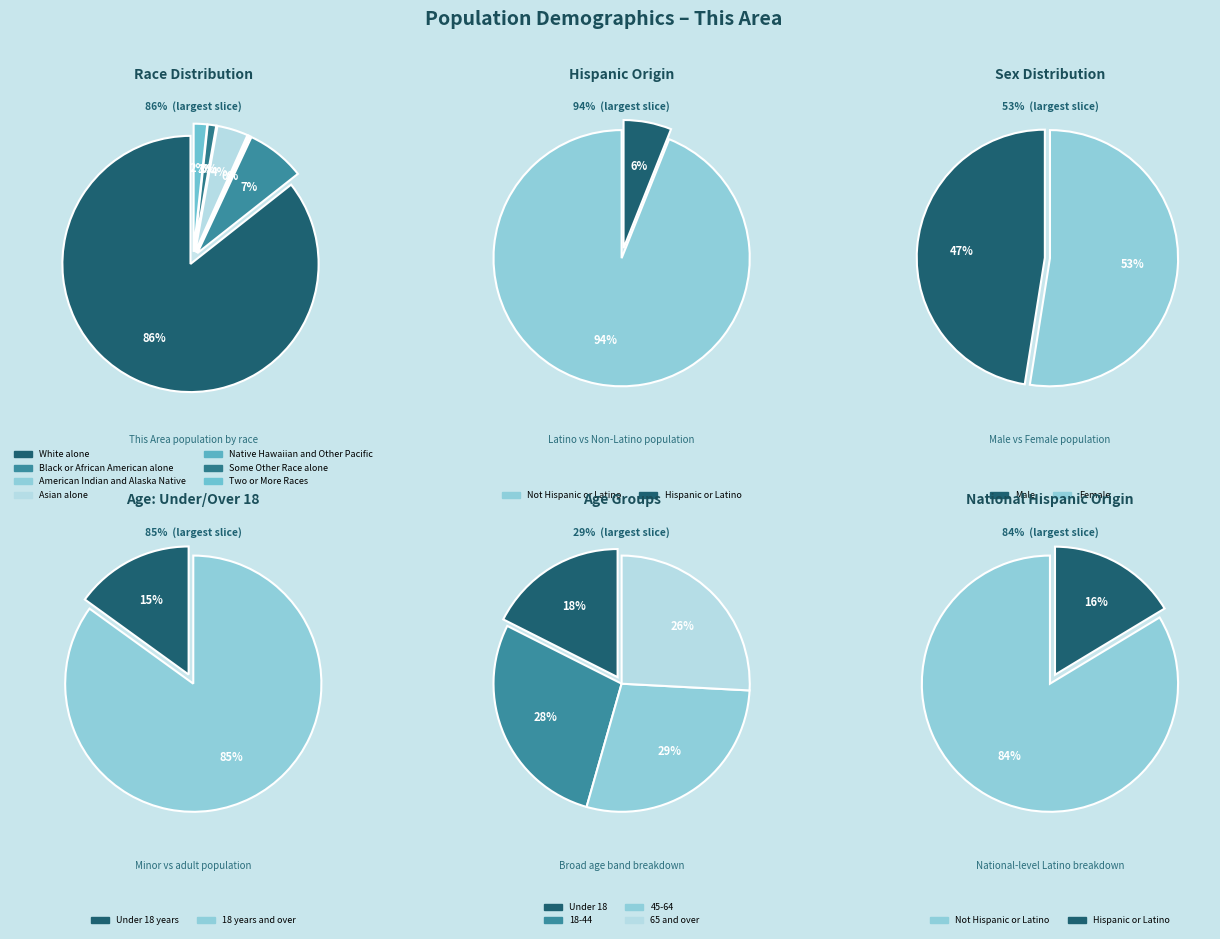

What is the ratio of the value at Asian alone to the value at Some Other Race alone?

3.7